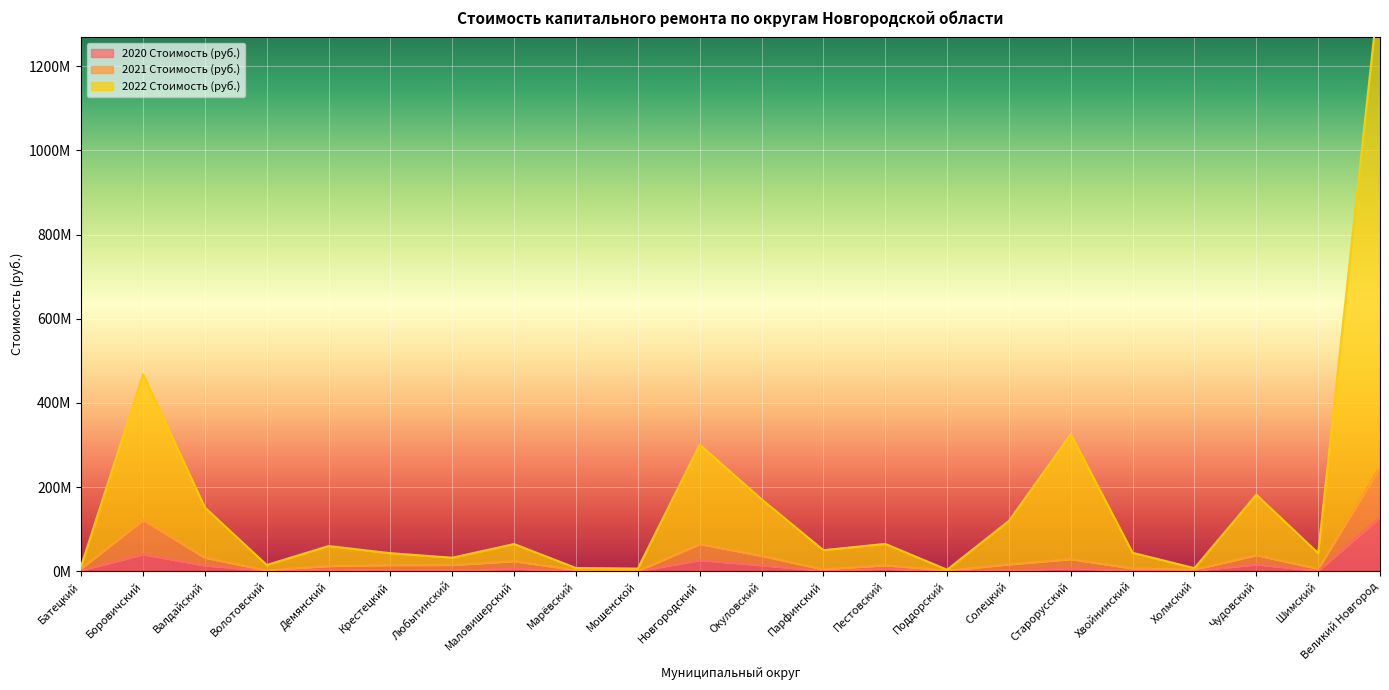

At which category does 2020 Стоимость (руб.) reach its first local peak?

Боровичский